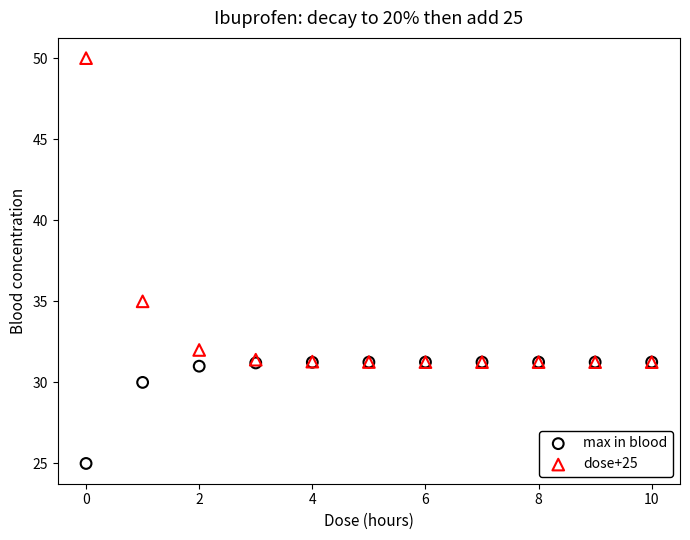

What are all the series names shown in the legend?

max in blood, dose+25